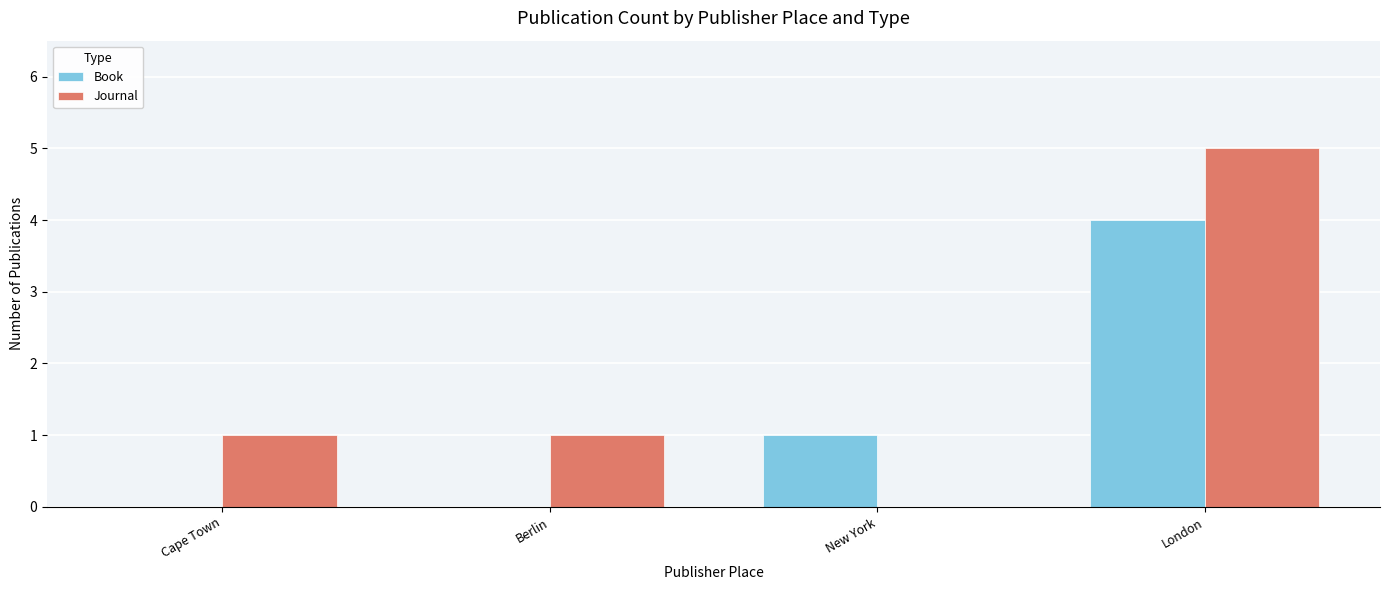

Reading left to right, extract all data points from this chart.

Book: 0	0	1	4
Journal: 1	1	0	5